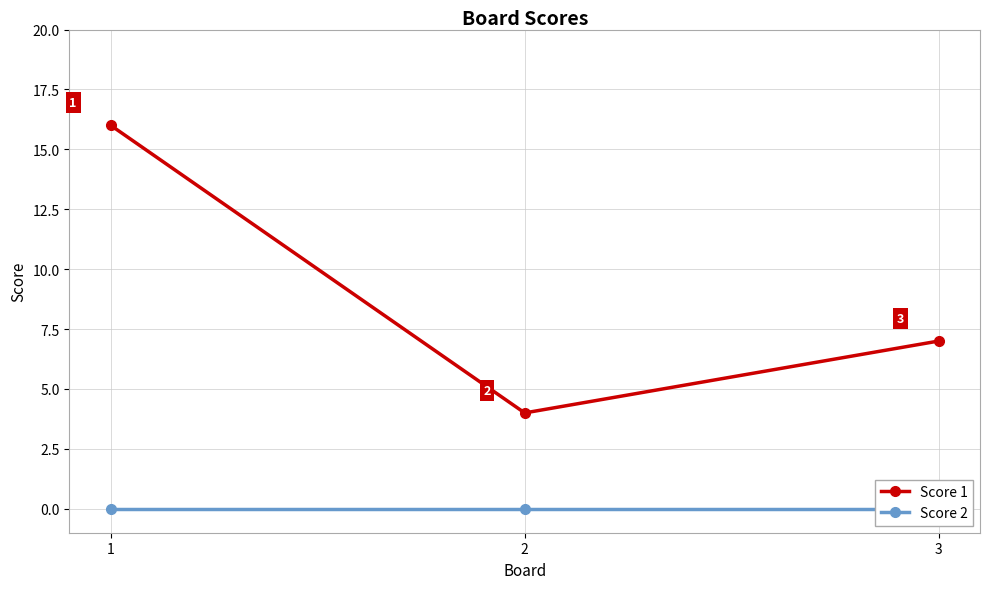

What is the total value across all series at 3?

7